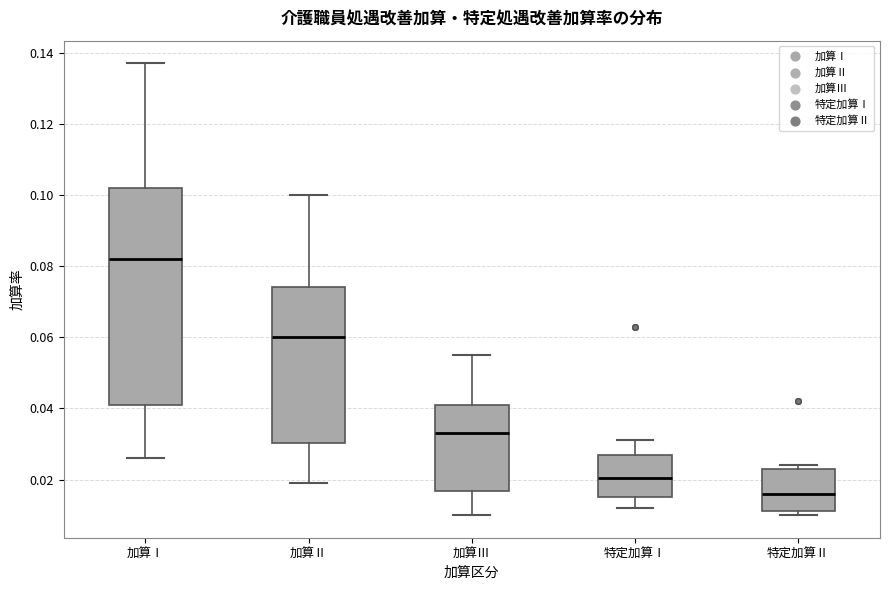

Reading left to right, read every box against the y-axis: the position of its median line, the range the box covers, and the ends of its whiskers. The values are not printed on the chart, so give them approximately, as read against the axis.

加算Ⅰ: median 0.082, box 0.042 to 0.102, whiskers 0.026 to 0.138
加算Ⅱ: median 0.060, box 0.030 to 0.074, whiskers 0.020 to 0.100
加算Ⅲ: median 0.034, box 0.016 to 0.042, whiskers 0.010 to 0.056
特定加算Ⅰ: median 0.020, box 0.016 to 0.028, whiskers 0.012 to 0.032
特定加算Ⅱ: median 0.016, box 0.012 to 0.024, whiskers 0.010 to 0.024 (just above the box's upper edge)